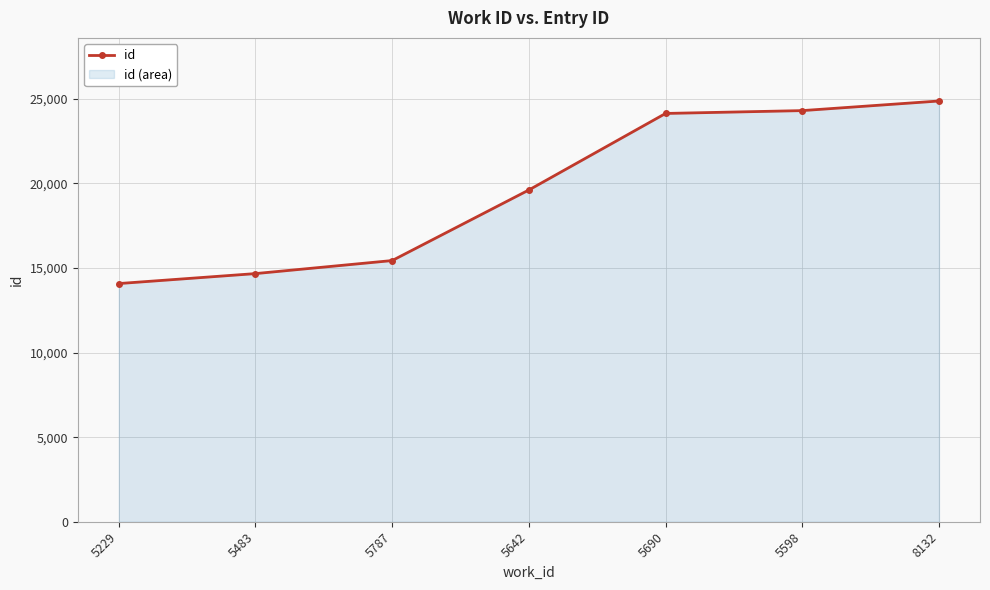

What is the difference between the maximum and second lowest values?

10204